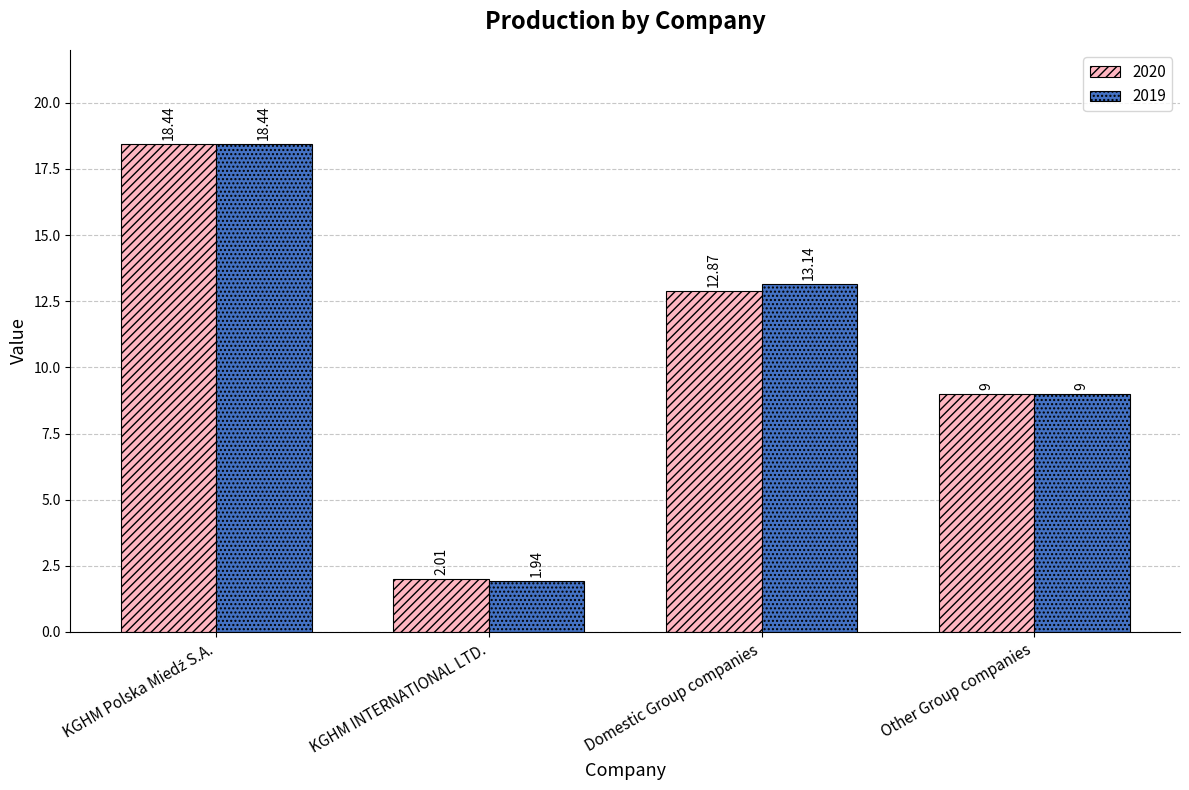

At Domestic Group companies, list the series in order from largest to smallest.

2019, 2020